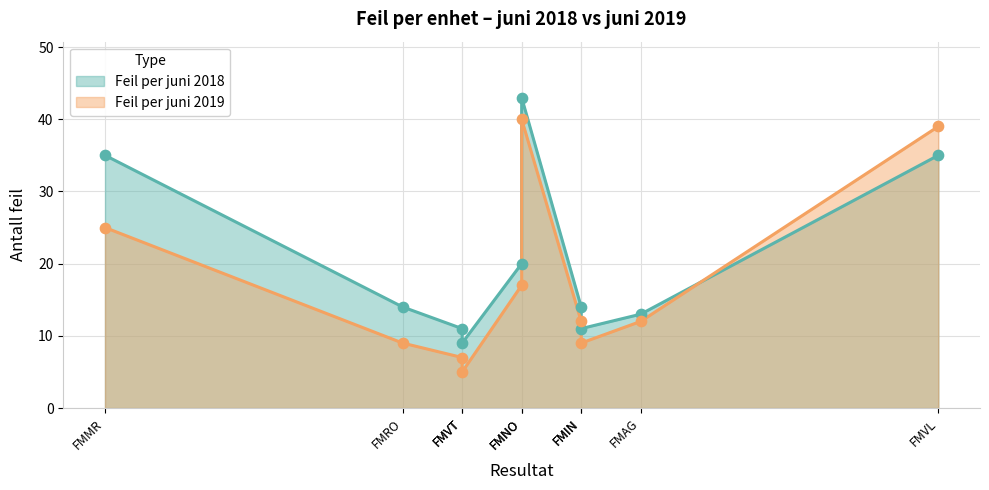

At how many categories does at least one series exceed 39?

1